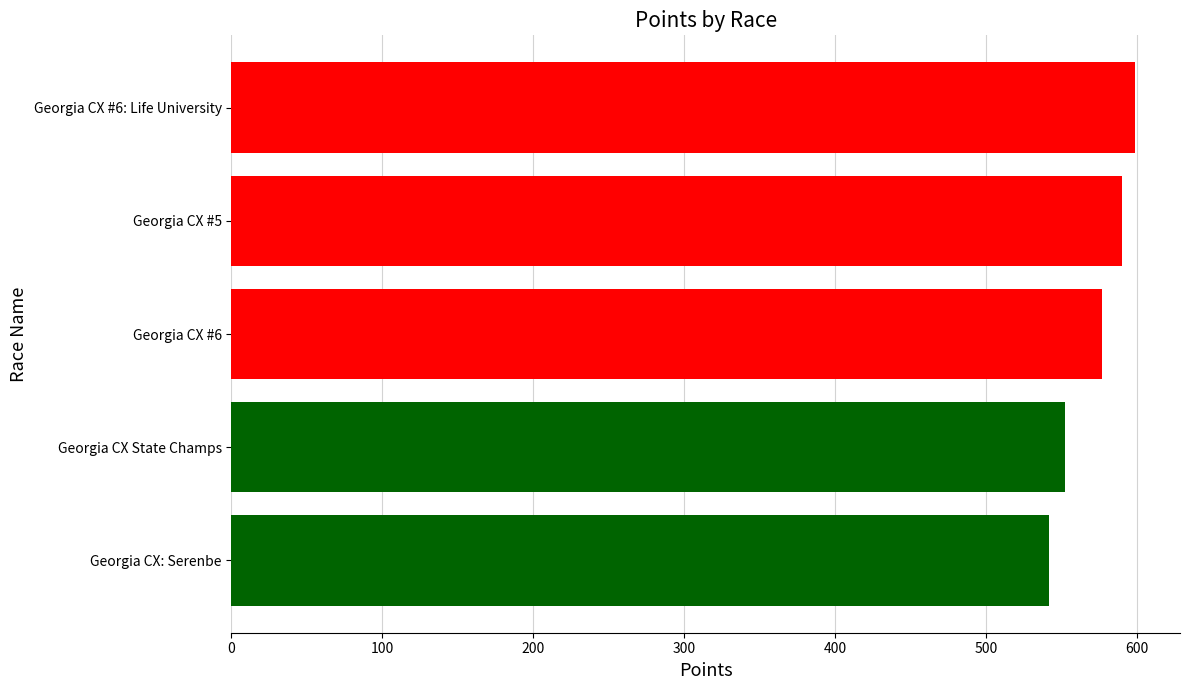

What is the maximum value shown in the chart?

598.7